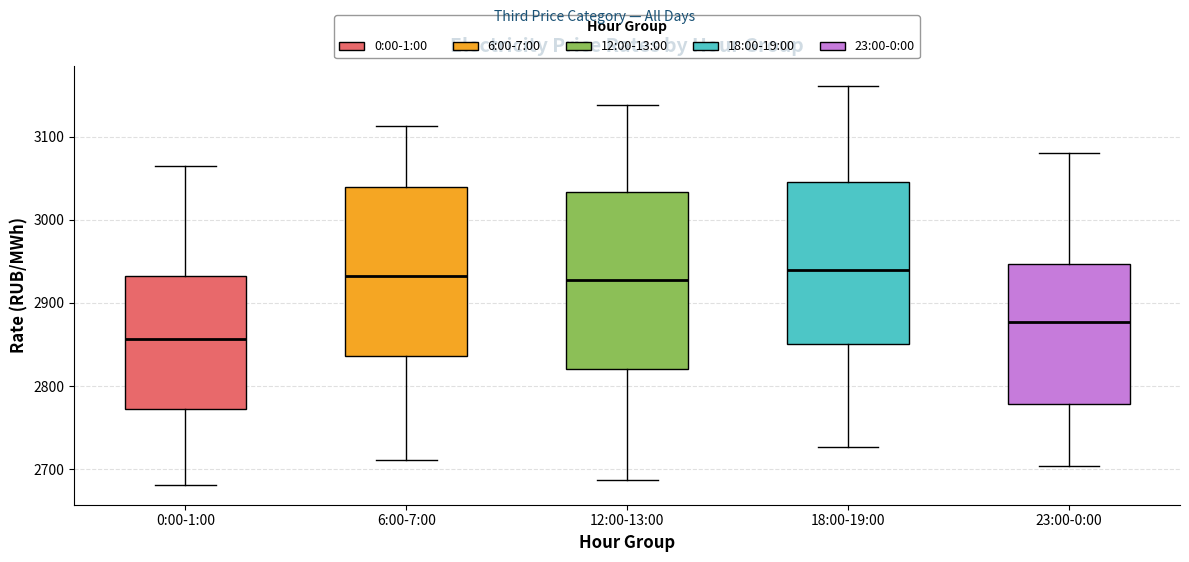

Where is the upper edge of the box for 18:00-19:00 on the y-axis? The values are not printed on the chart, so give them approximately, as read against the axis.

3050